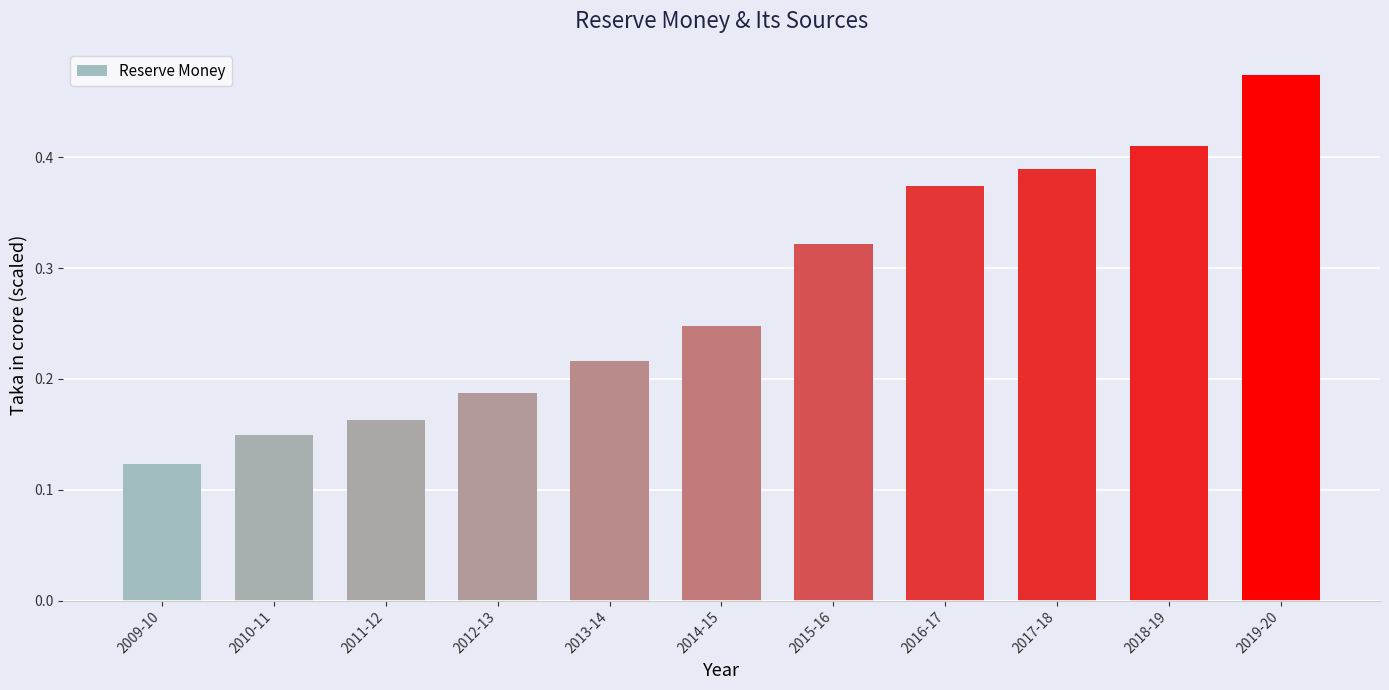

List the labels in order of value, largest first.

2019-20, 2018-19, 2017-18, 2016-17, 2015-16, 2014-15, 2013-14, 2012-13, 2011-12, 2010-11, 2009-10